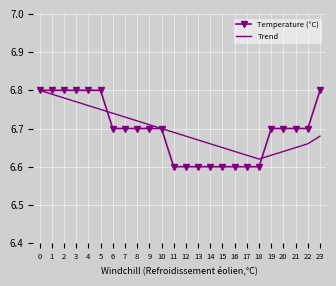

True or false: Temperature (°C) has a value of 3.4 at 13.

False